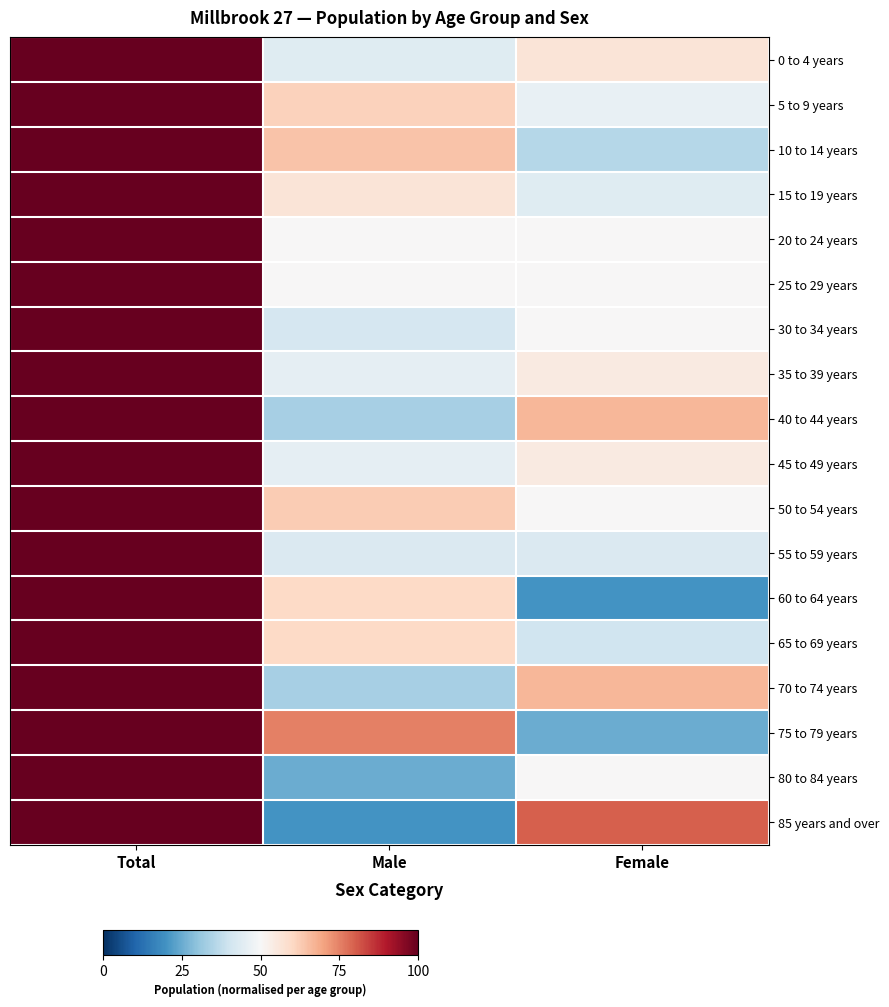

At which category does the chart reach its minimum across all series?

Female